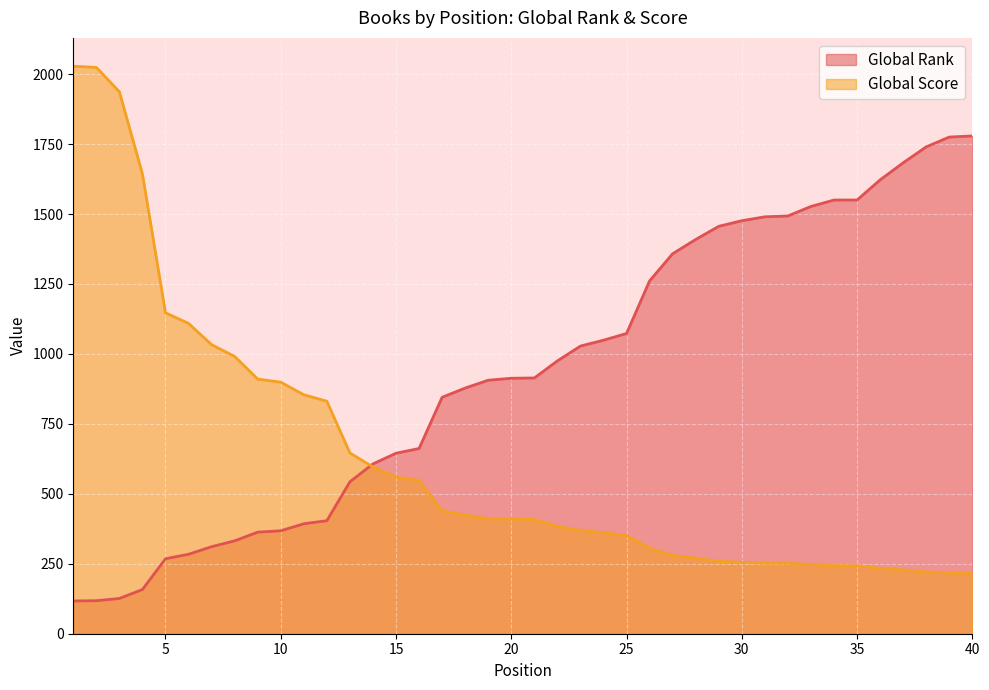

Is it true that Global Rank equals 1550 at 35?

True